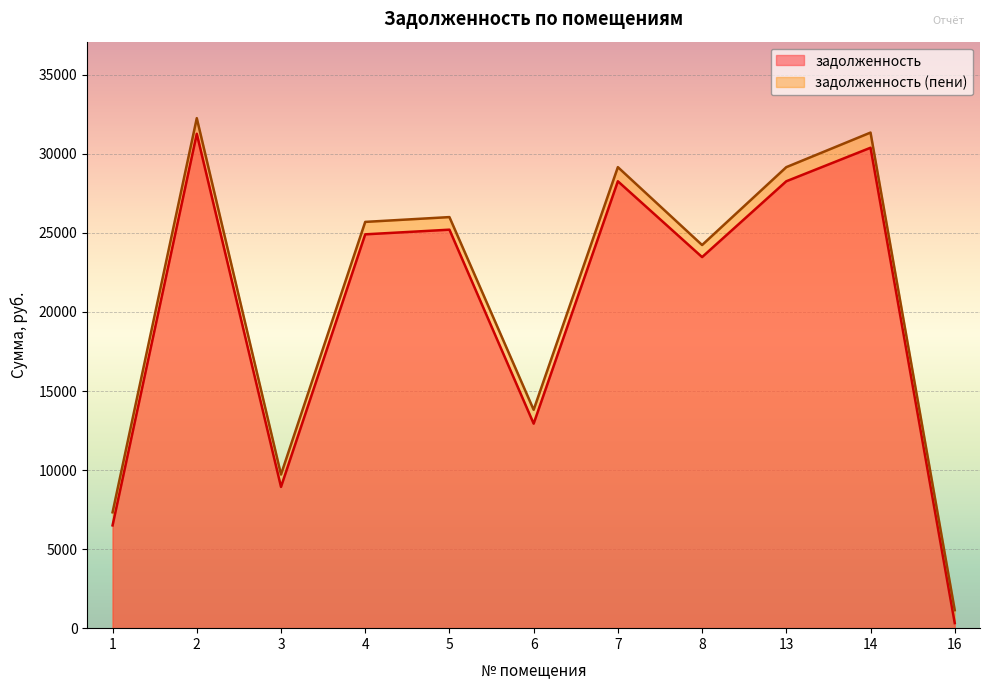

How many interior local peaks does the задолженность (пени) series have?

4